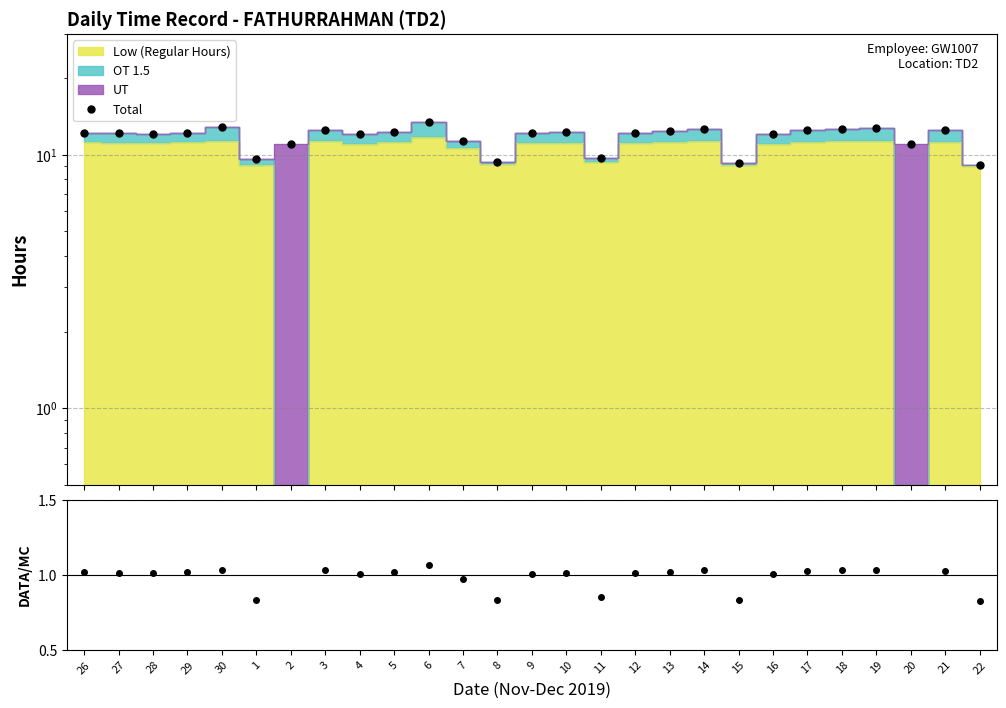

True or false: Low/Standard and Total intersect in this chart.

False